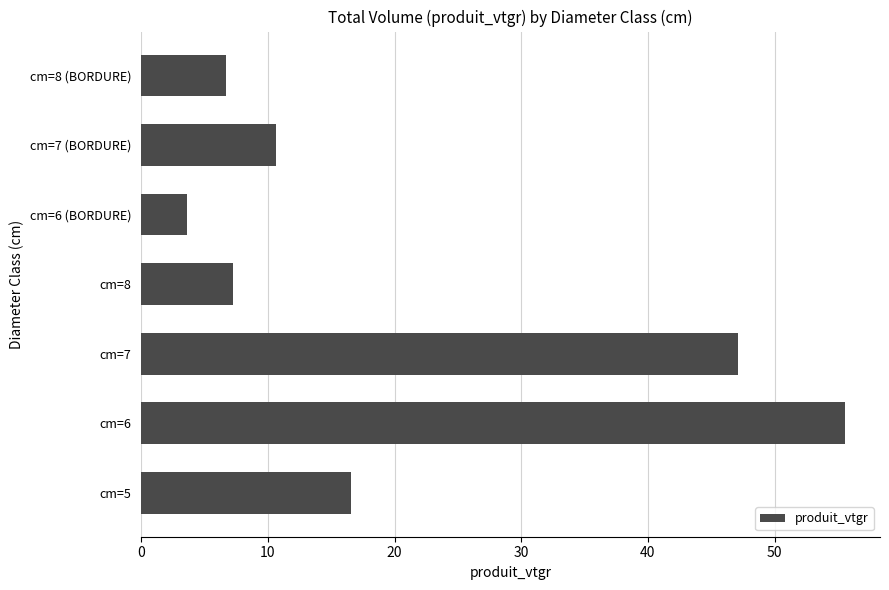

The chart shows a value of 47.1 at cm=7. True or false?

True